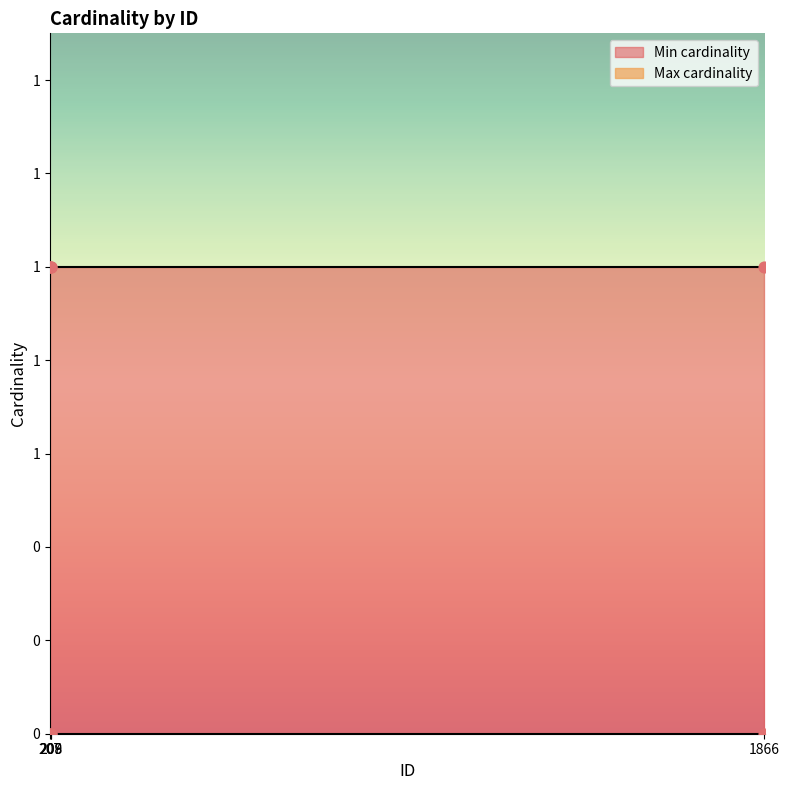

Is the value of Max cardinality at 1866 greater than the value of Min cardinality at 207?

Yes